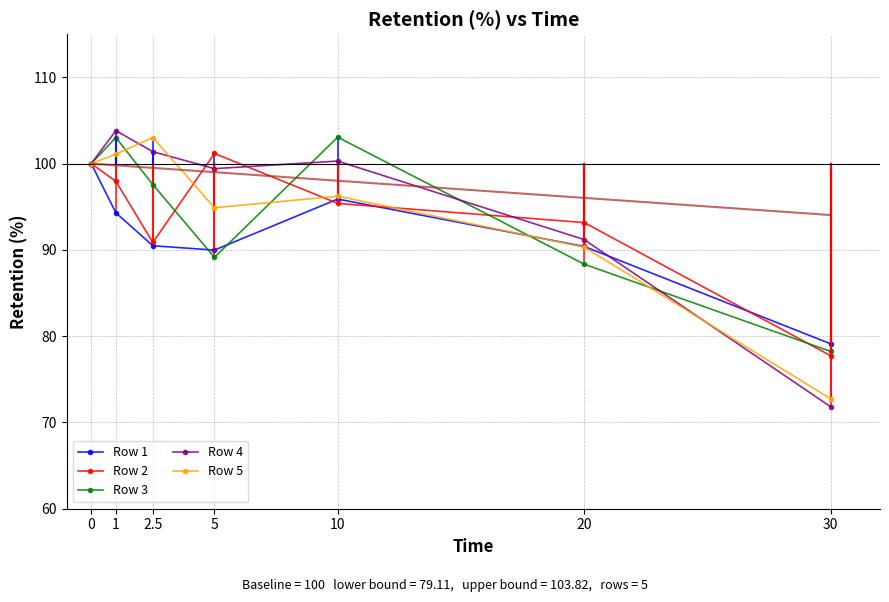

Reading left to right, transcribe all the data shown in this chart.

Row 1: 0=100.0	1=94.3	2.5=90.5	5=90.0	10=95.9	20=90.4	30=79.1
Row 2: 0=100.0	1=97.9	2.5=90.9	5=101.2	10=95.4	20=93.2	30=77.7
Row 3: 0=100.0	1=103.0	2.5=97.6	5=89.1	10=103.1	20=88.3	30=78.2
Row 4: 0=100.0	1=103.8	2.5=101.4	5=99.4	10=100.3	20=91.2	30=71.8
Row 5: 0=100.0	1=101.1	2.5=103.0	5=94.9	10=96.2	20=90.3	30=72.7